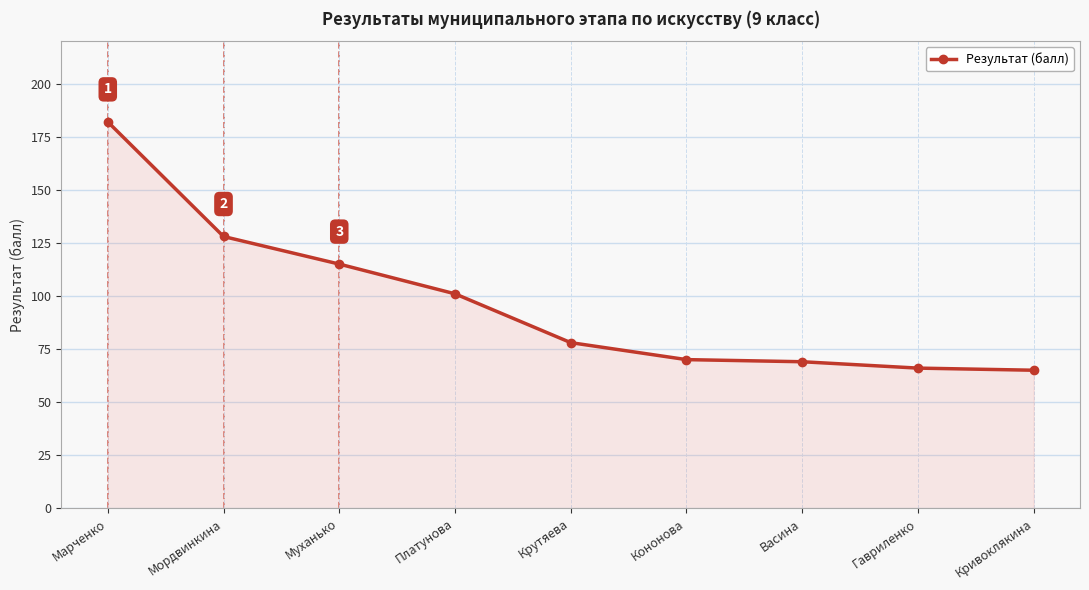

How many lines are shown in the chart?

1